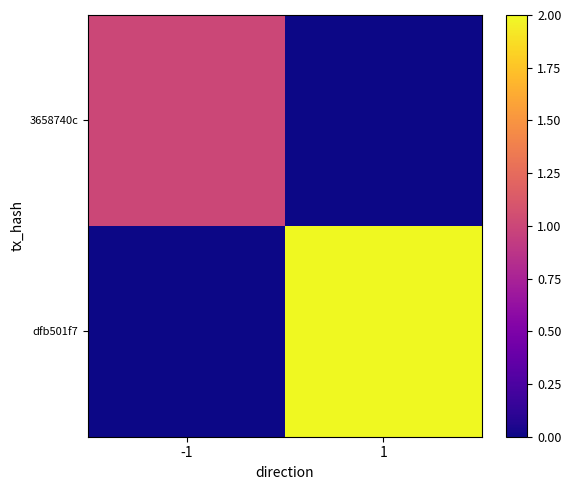

Reading left to right, what are all the values shown in this chart?

3658740c: -1=1	1=0
dfb501f7: -1=0	1=2